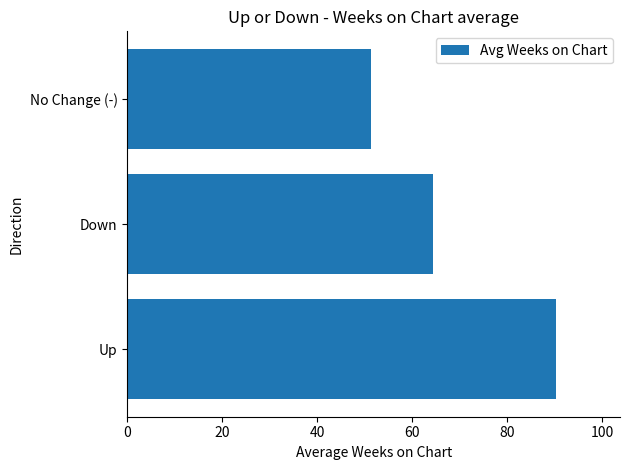

Count the number of categories in the chart.

3